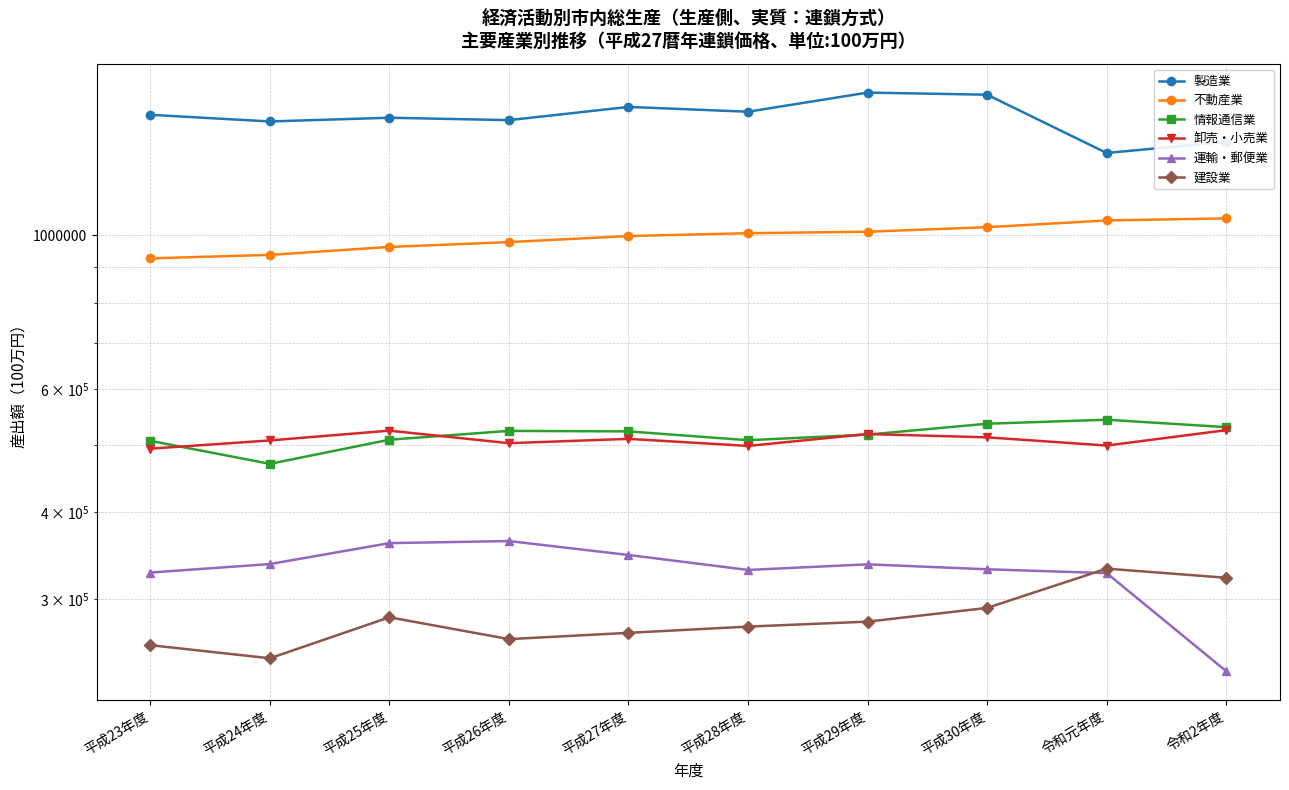

At which category is the sum across all series the highest?

平成30年度